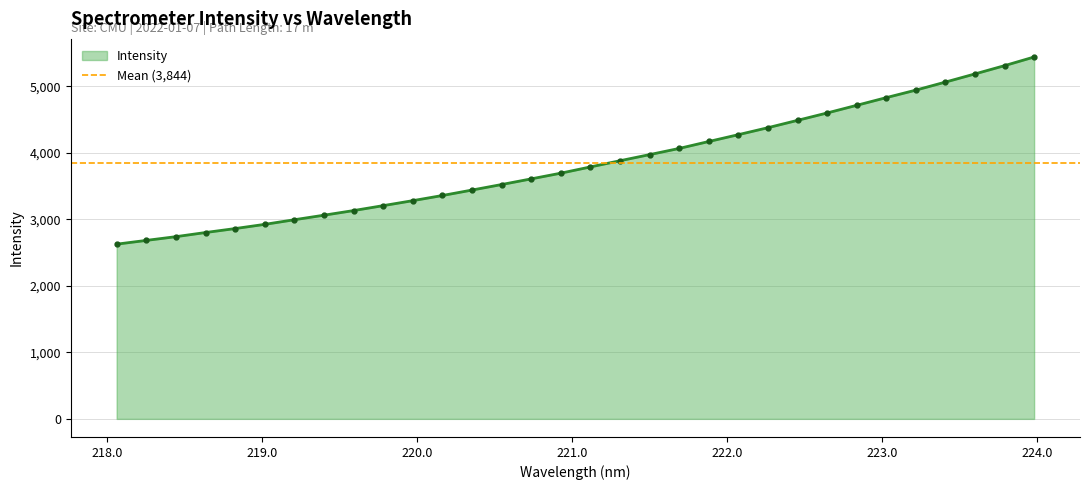

Does the chart have visible grid lines?

Yes